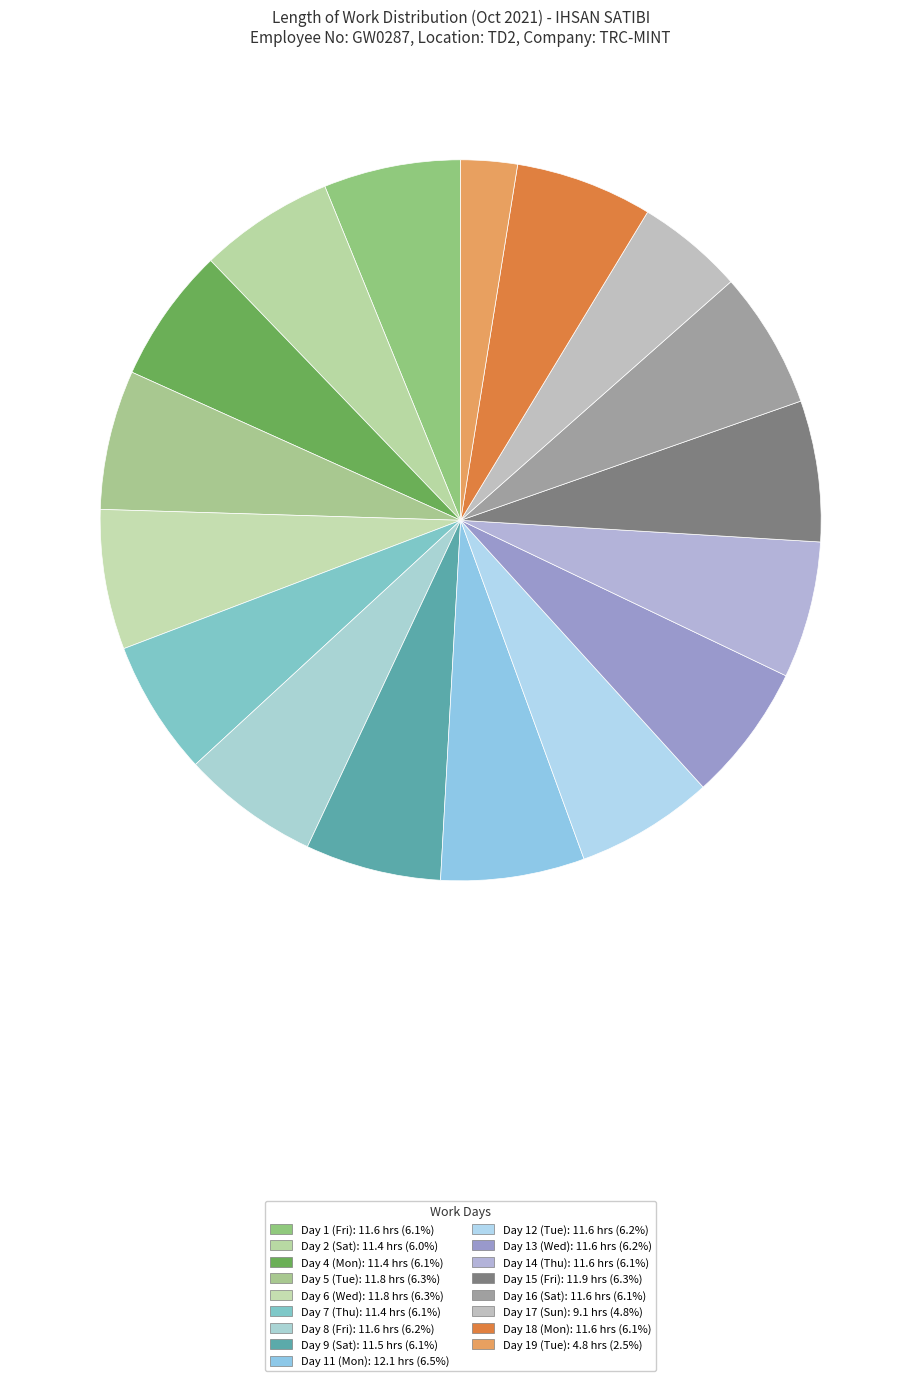

How many segments does this pie chart have?

17